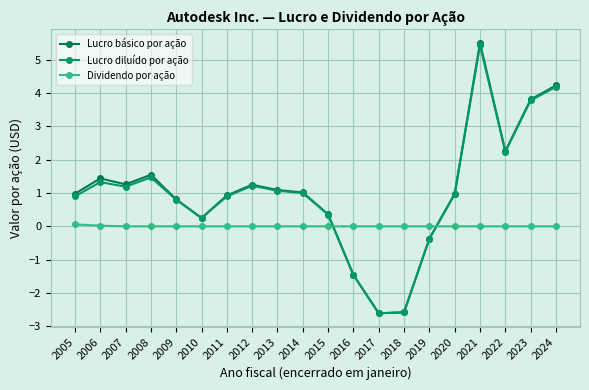

Which has a higher value, 2017 or 2023?

2023